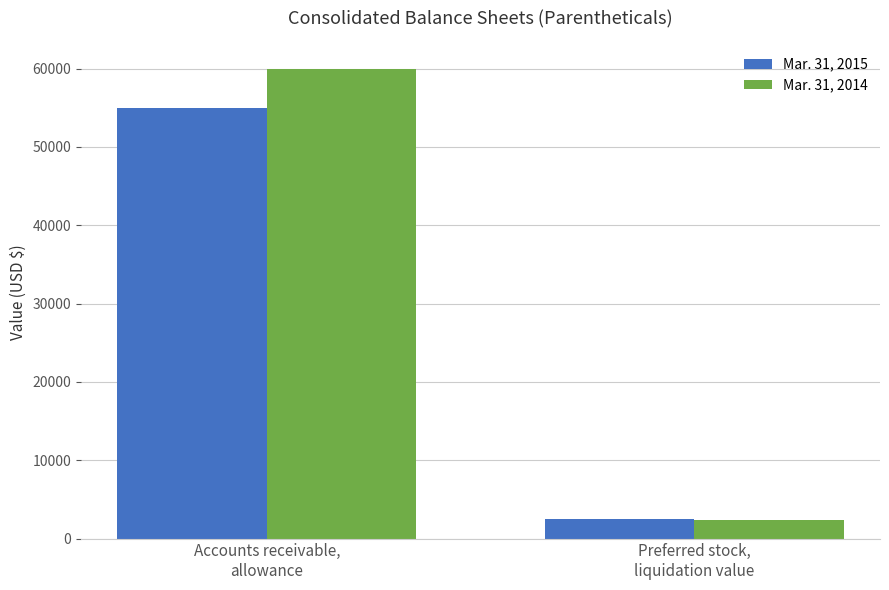

What is the sum of the Mar. 31, 2014 values at Preferred stock,
liquidation value and Accounts receivable,
allowance?

62426